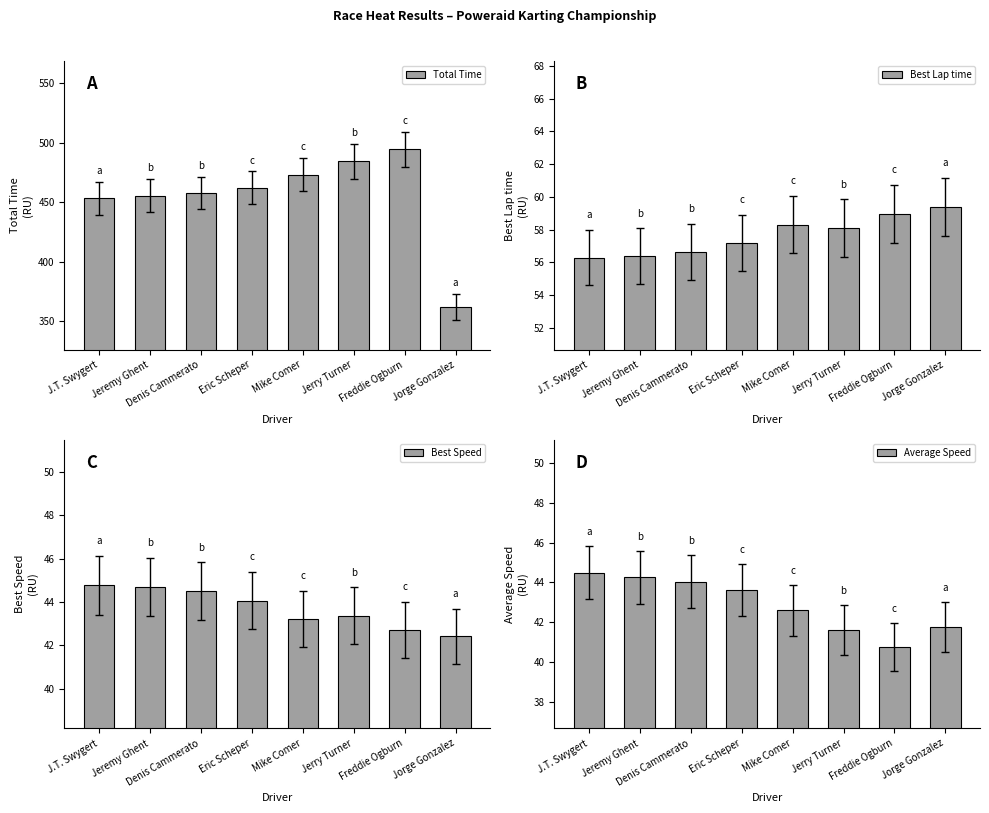

Where does the Best Lap time series first go above 58?

Mike Comer